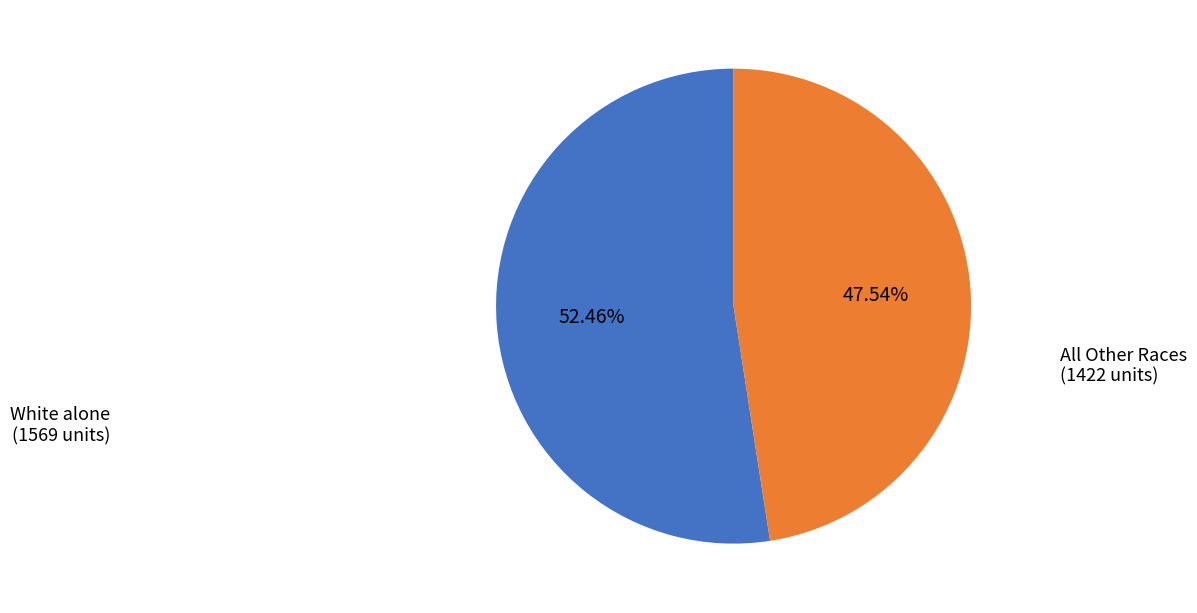

Is there any slice that represents more than half of the pie?

Yes